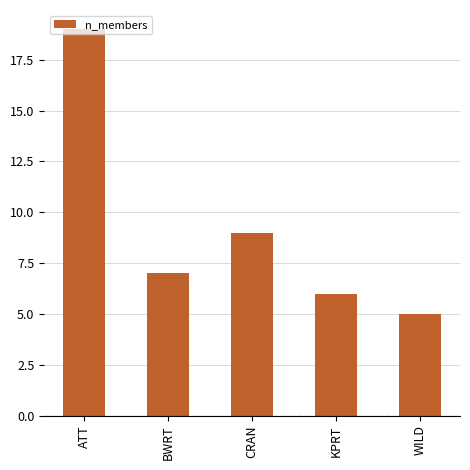

What is the change in value from BWRT to CRAN?

+2